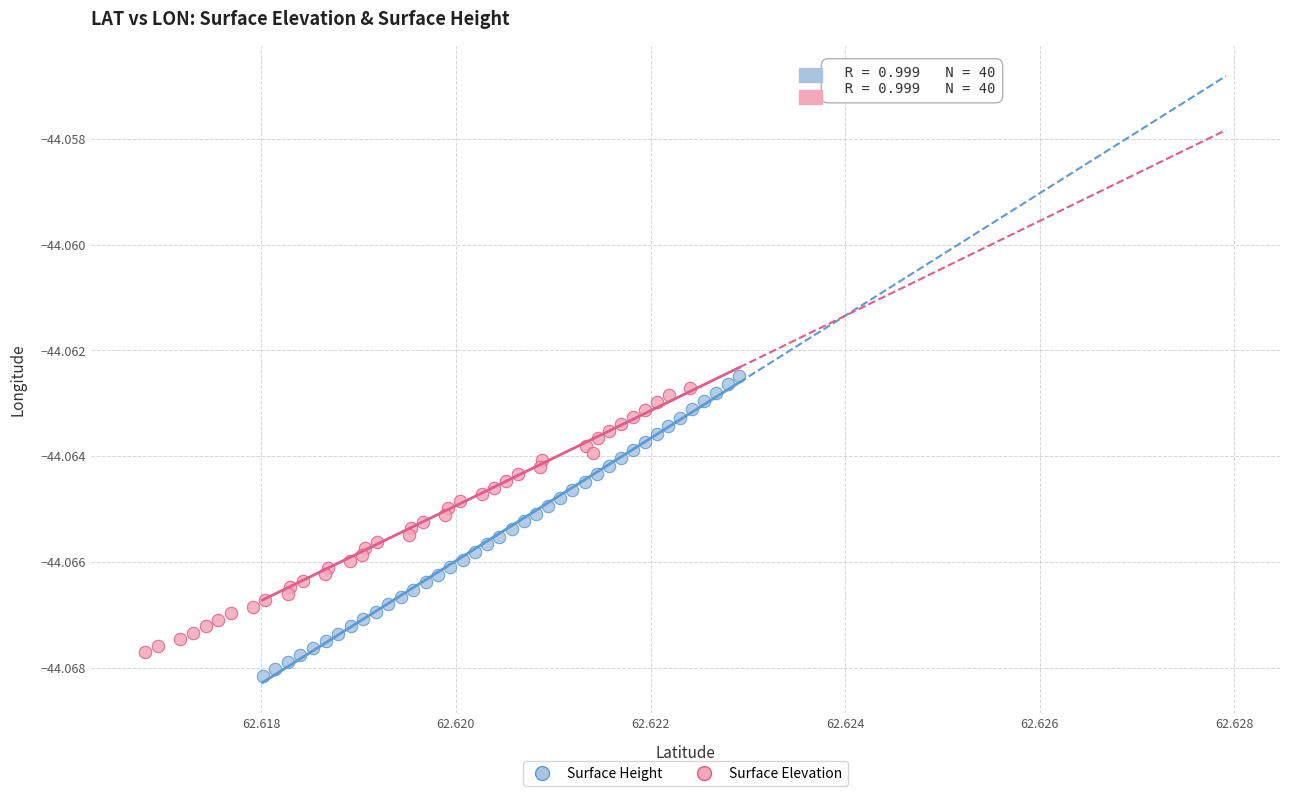

Which series has the largest Y range (max minus min)?

Surface Height